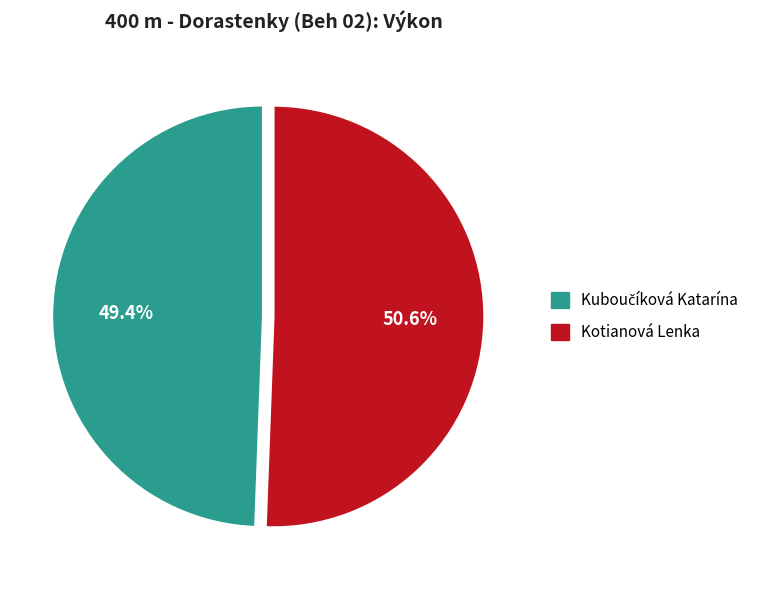

Does Kotianová Lenka account for over 50% of the chart?

Yes